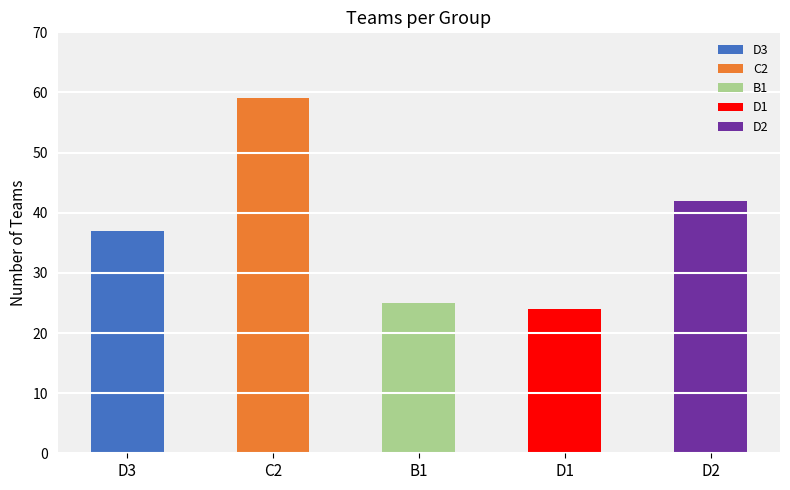

Between C2 and D3, which is larger?

C2